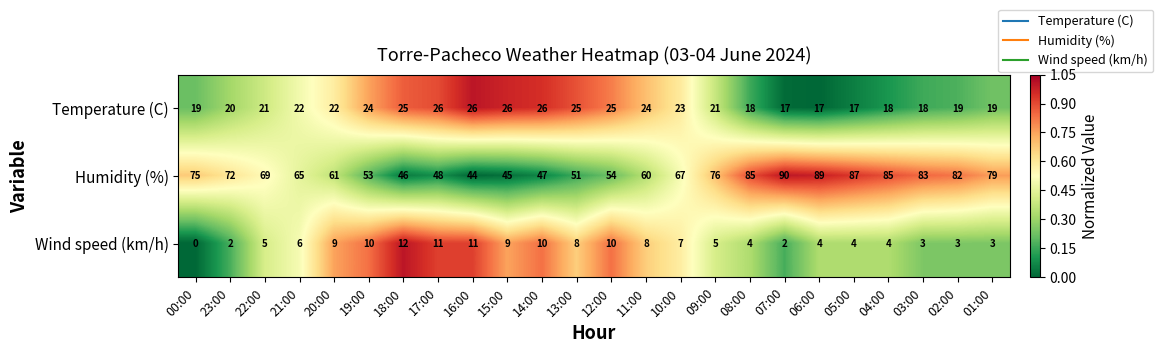

Count the number of data series in this chart.

3